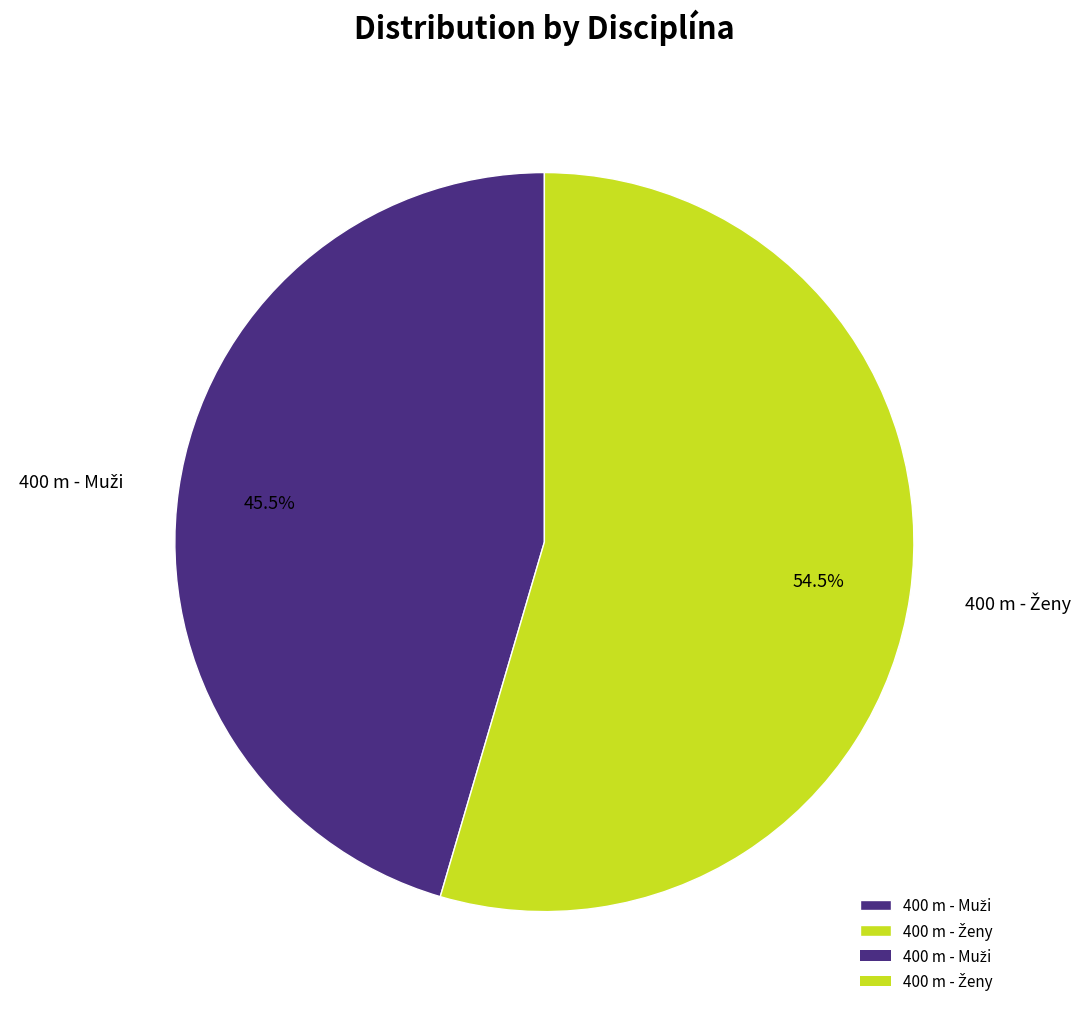

Does any single category account for the majority?

Yes